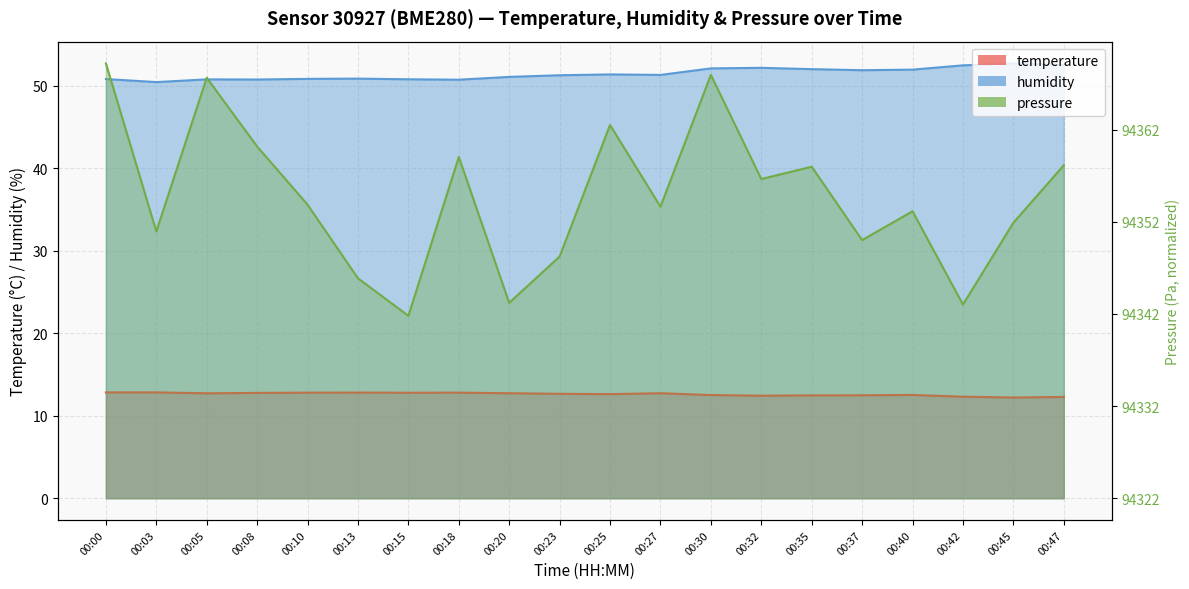

Between 00:32 and 00:47, which is larger?

00:32